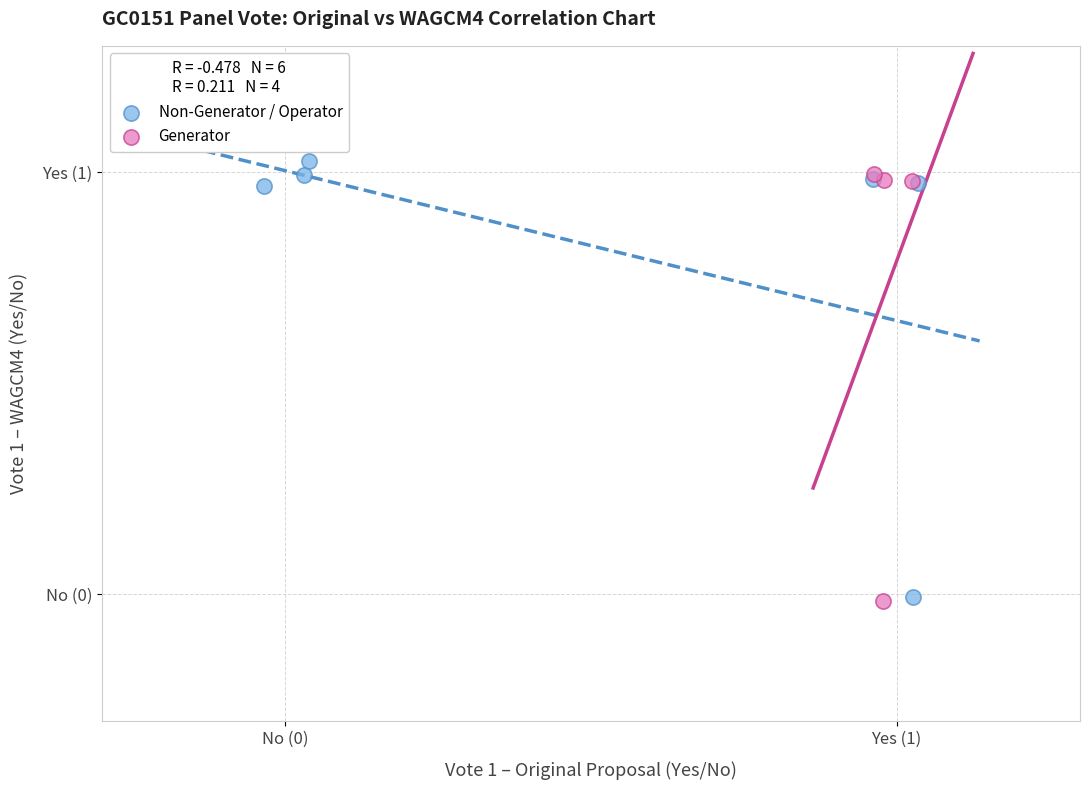

What are all the series names shown in the legend?

Non-Generator / Operator, Generator